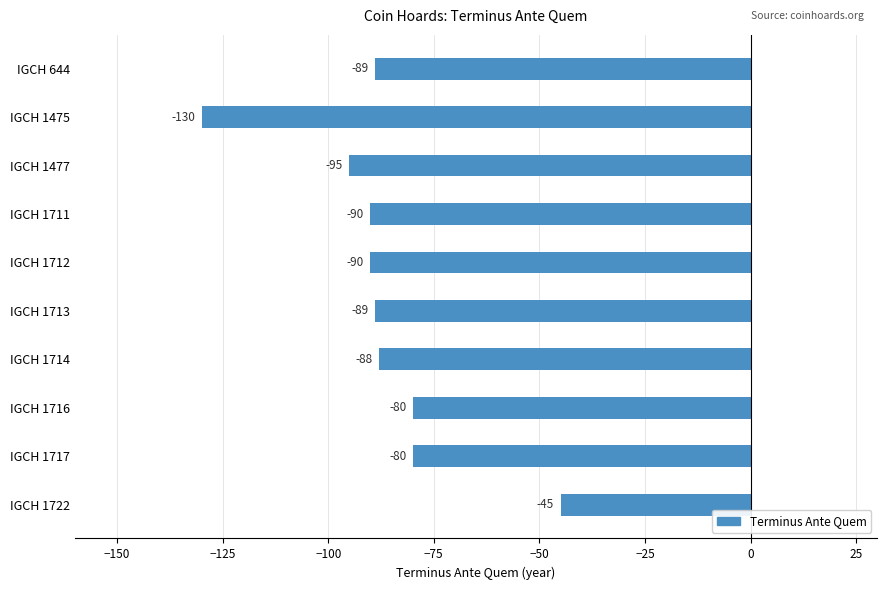

Which has a higher value, IGCH 644 or IGCH 1722?

IGCH 1722